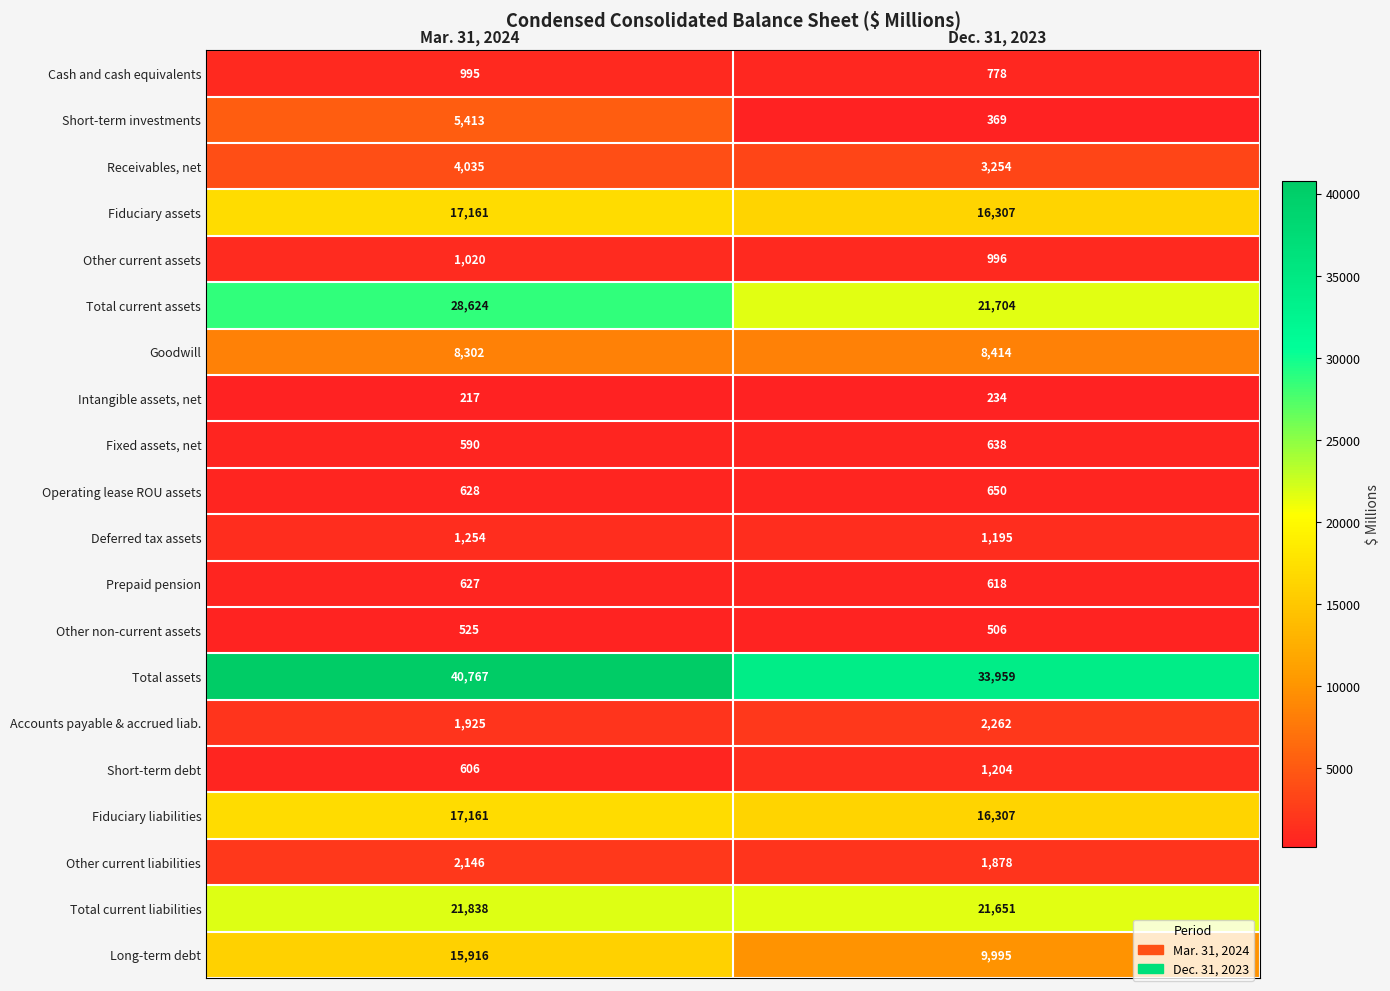

Read the Total current liabilities value at Mar. 31, 2024, to the nearest 10.

21840